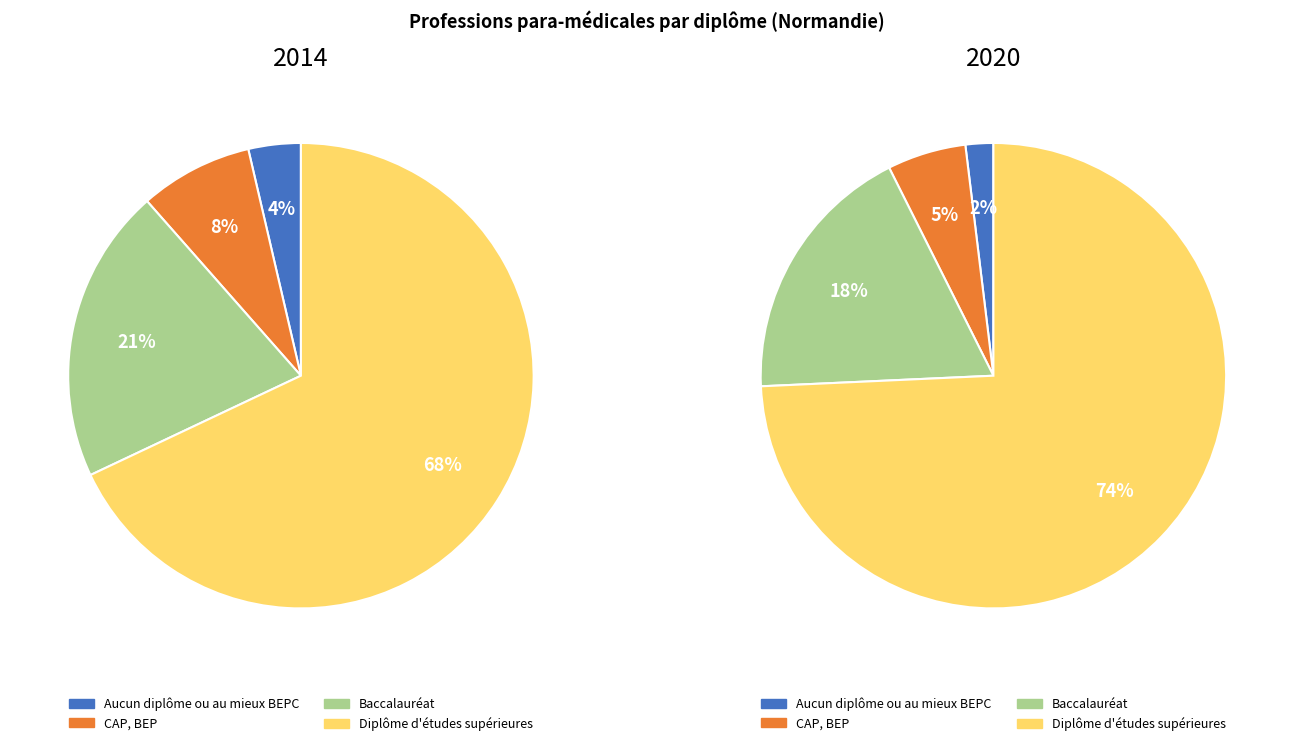

Is the sum of CAP, BEP and Baccalauréat greater than half?

No